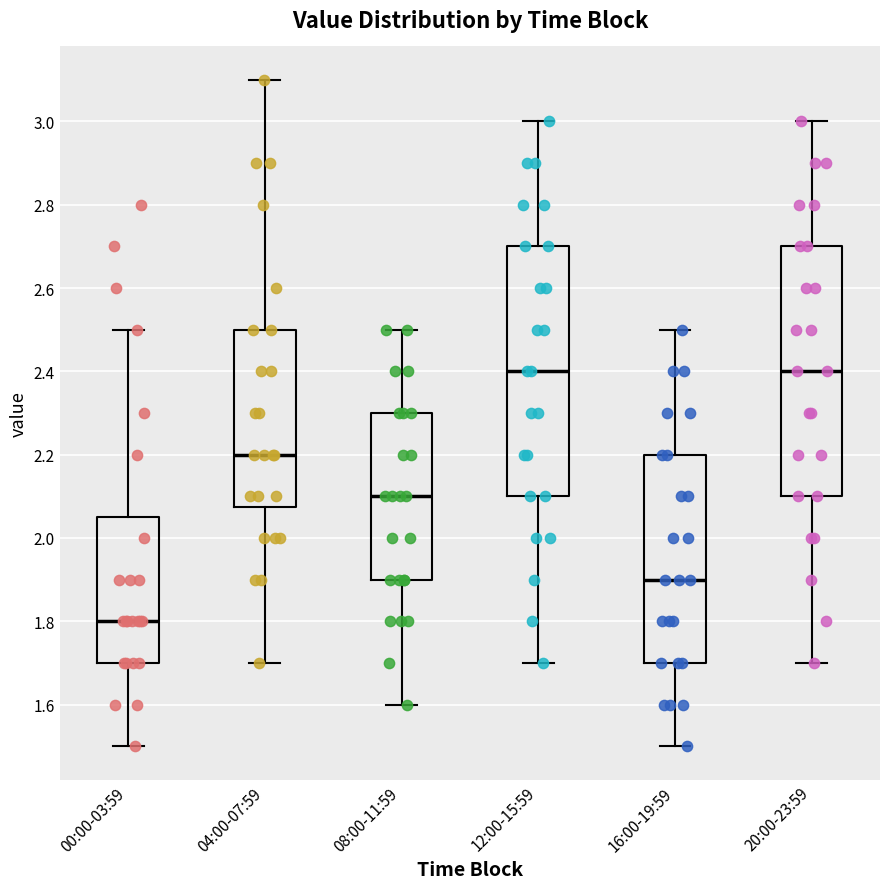

Reading left to right, transcribe this box plot: for each box, give where its median line is, the range the box spans, and where its two whiskers end, as read against the y-axis. The values are not printed on the chart, so give them approximately, as read against the axis.

00:00-03:59: median 1.80, box 1.70 to 2.06, whiskers 1.50 to 2.50
04:00-07:59: median 2.20, box 2.08 to 2.50, whiskers 1.70 to 3.10
08:00-11:59: median 2.10, box 1.90 to 2.30, whiskers 1.60 to 2.50
12:00-15:59: median 2.40, box 2.10 to 2.70, whiskers 1.70 to 3.00
16:00-19:59: median 1.90, box 1.70 to 2.20, whiskers 1.50 to 2.50
20:00-23:59: median 2.40, box 2.10 to 2.70, whiskers 1.70 to 3.00